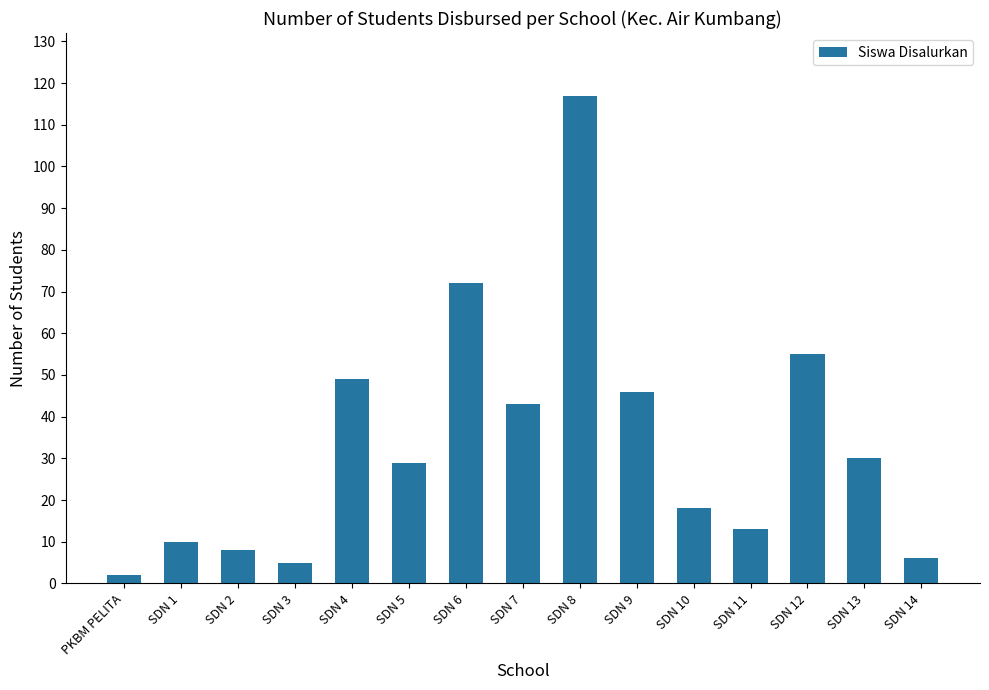

What is the label of the 6th bar from the right?

SDN 9